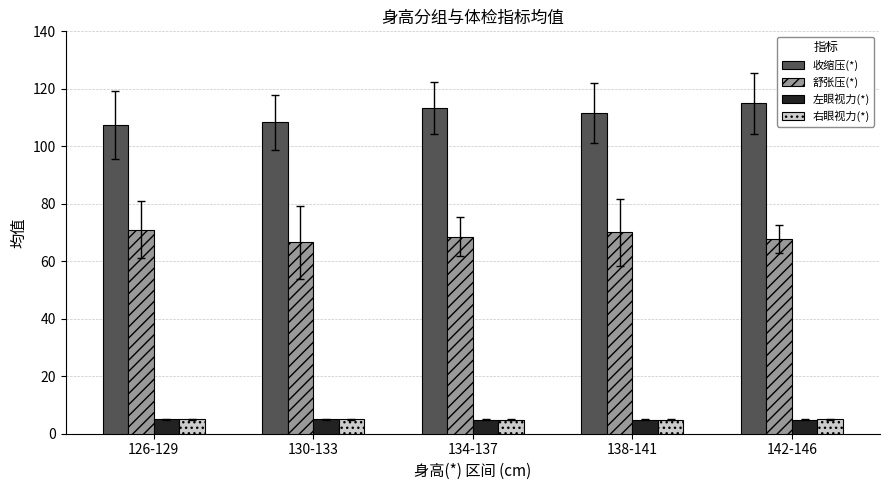

What is the difference between the highest and lowest values at 126-129?

102.4